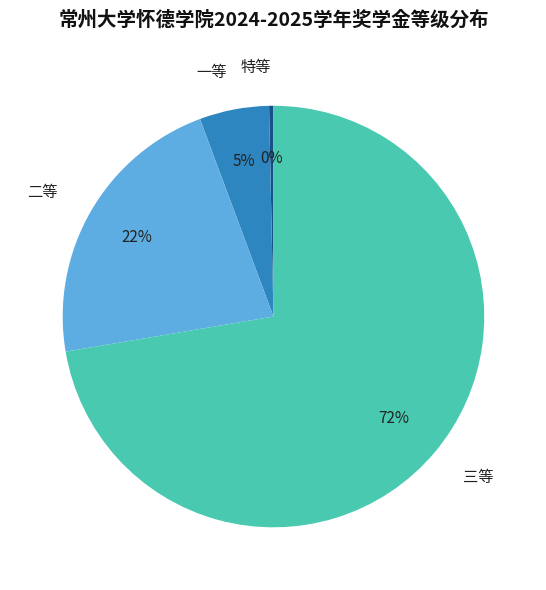

Combined, do 特等 and 一等 account for over 50%?

No